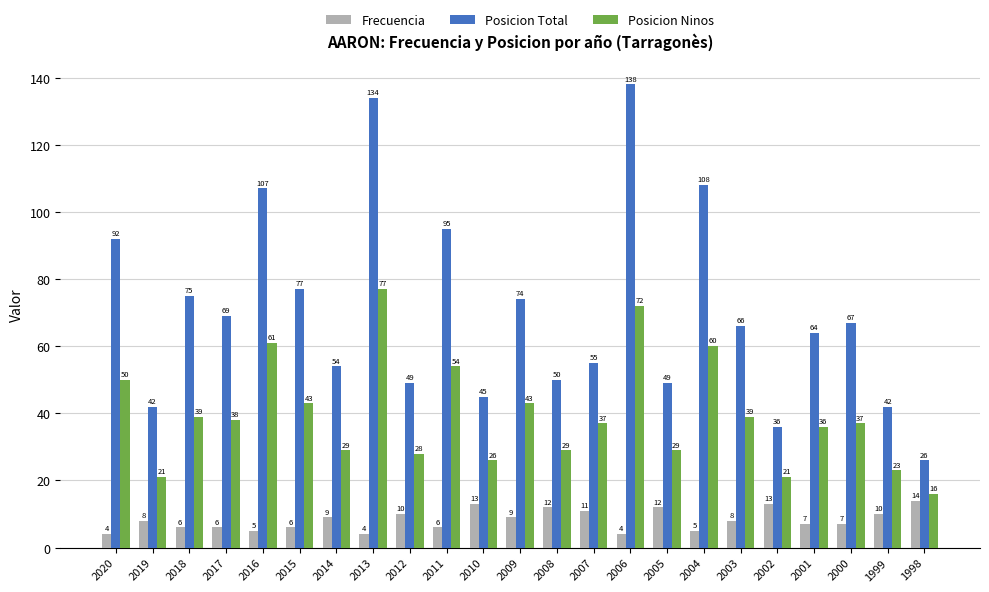

Rank the series by their maximum value, from lowest to highest.

Frecuencia, Posicion Ninos, Posicion Total